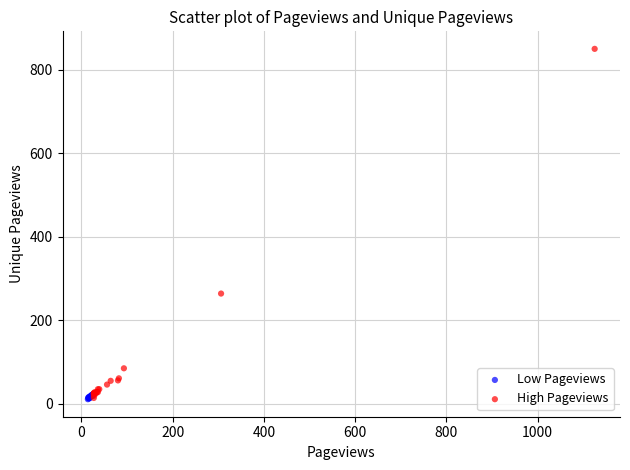

Which series has the largest Y range (max minus min)?

High Pageviews